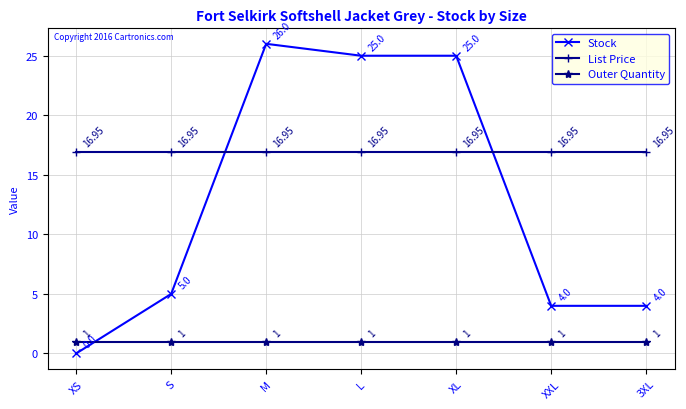

Where do Stock and List Price first cross each other?

S and M